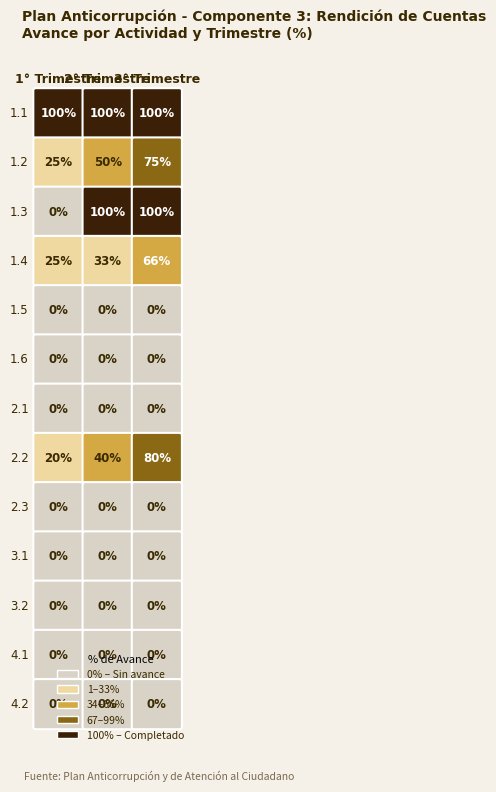

Between 0 and 1, which series saw the biggest shift?

1.3